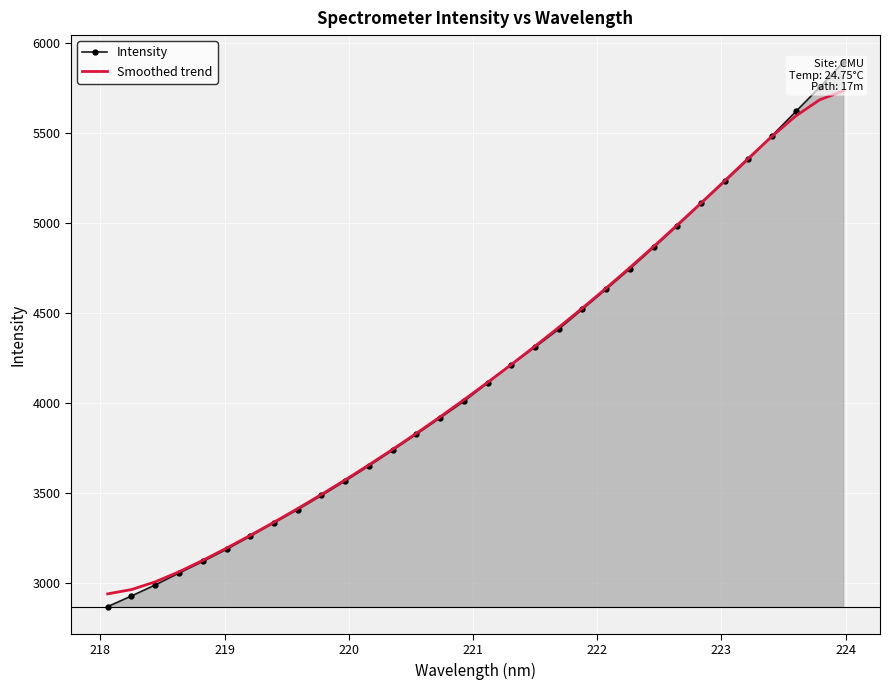

True or false: Intensity has a value of 1955.6 at 26.

False